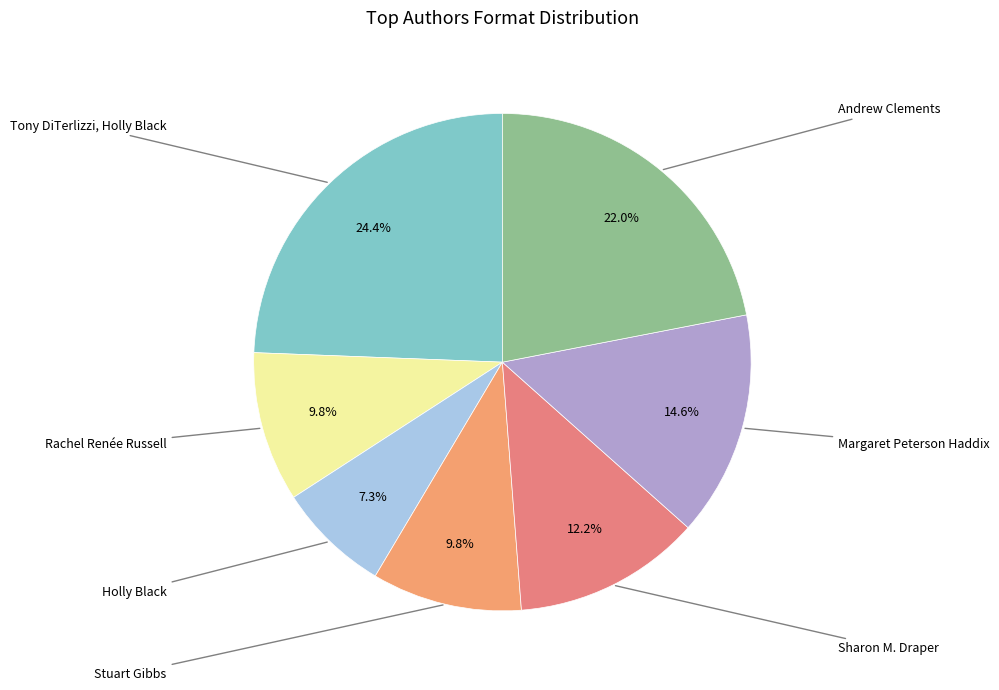

Is it true that Margaret Peterson Haddix is 17% of the pie?

False